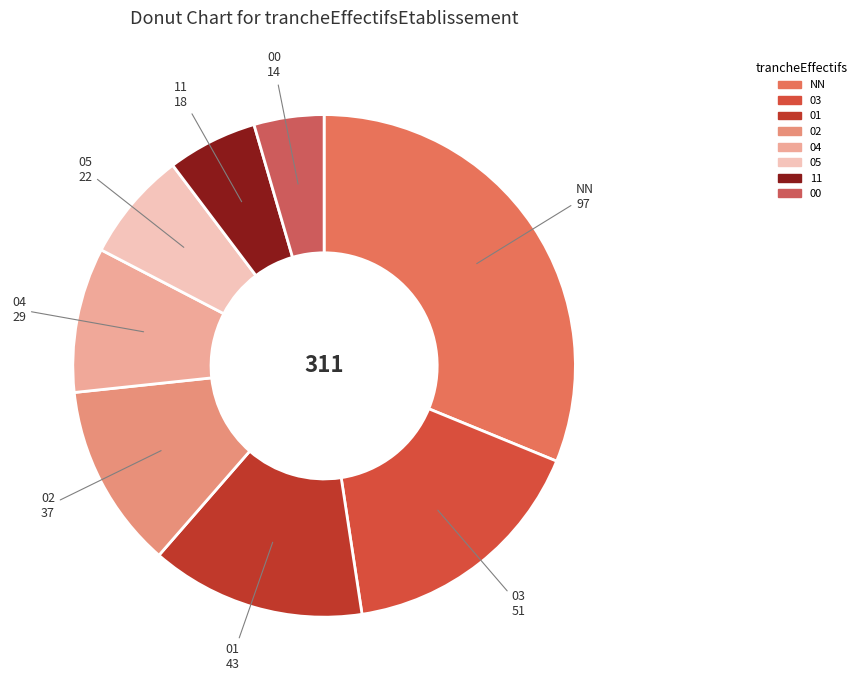

Which category has the biggest portion of the pie?

NN